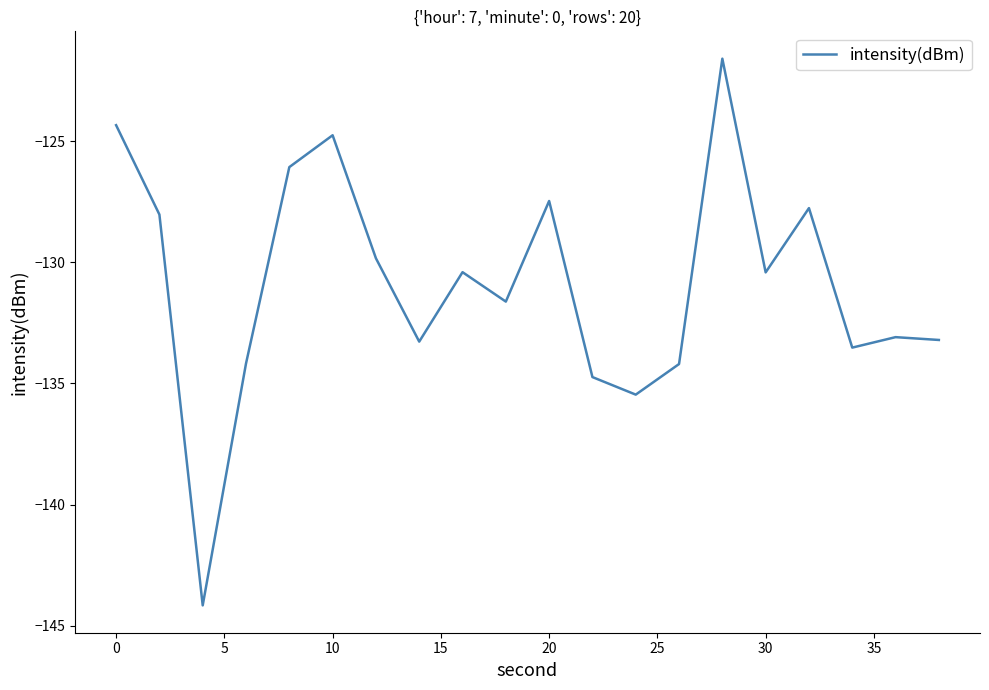

What is the greatest value displayed?

-121.6